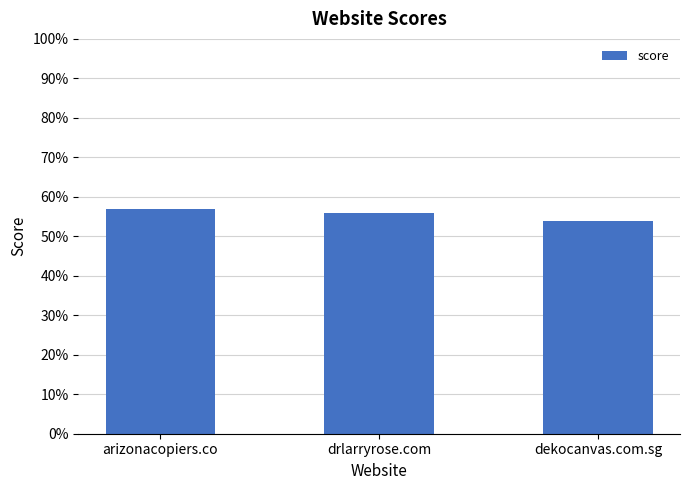

Rank the categories by value from highest to lowest.

arizonacopiers.co, drlarryrose.com, dekocanvas.com.sg